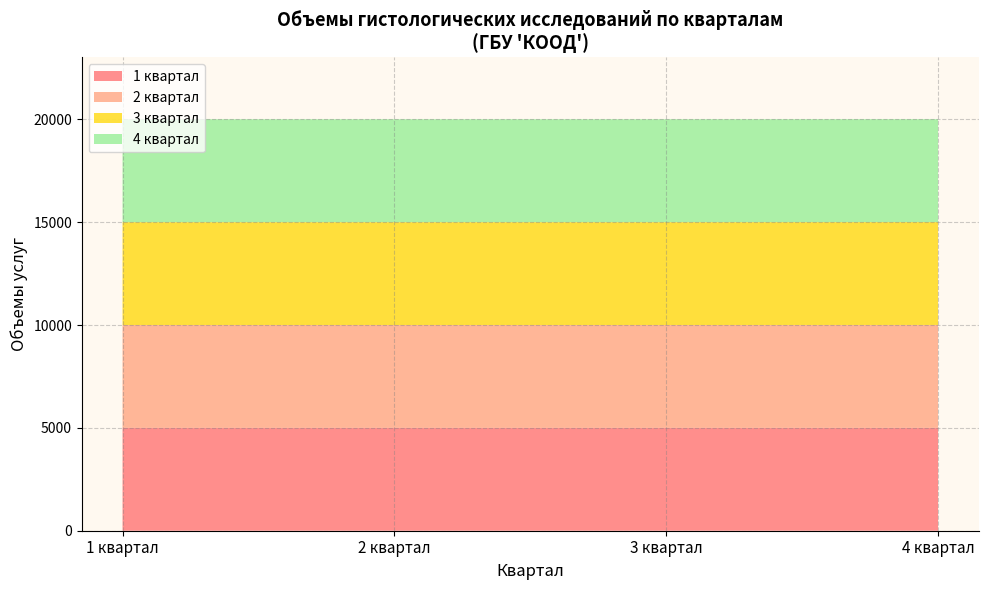

Does the chart have visible grid lines?

Yes